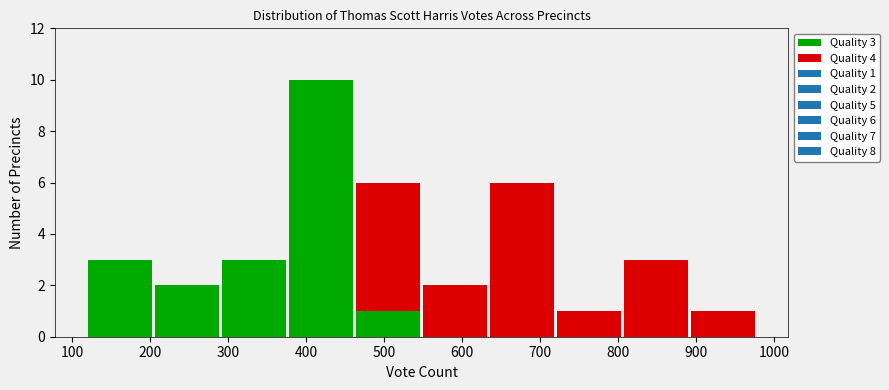

Which range on the x-axis has the tallest stacked bar (by total height)?

376 to 462